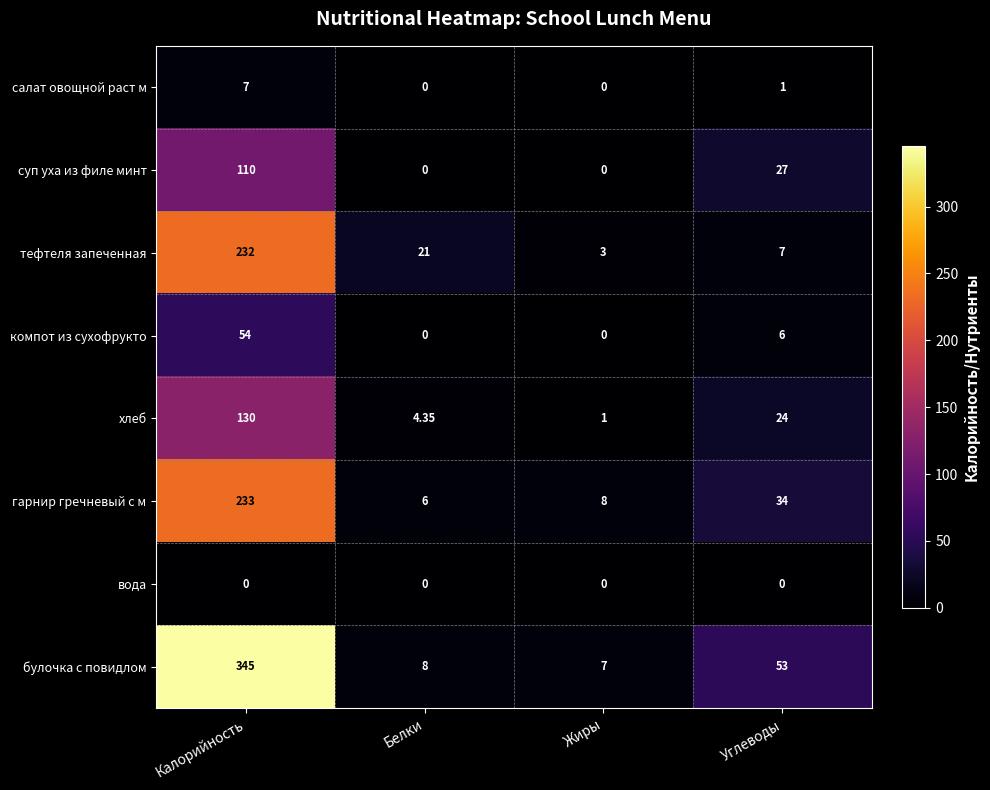

At which label is гарнир гречневый с м closest to 119?

Углеводы